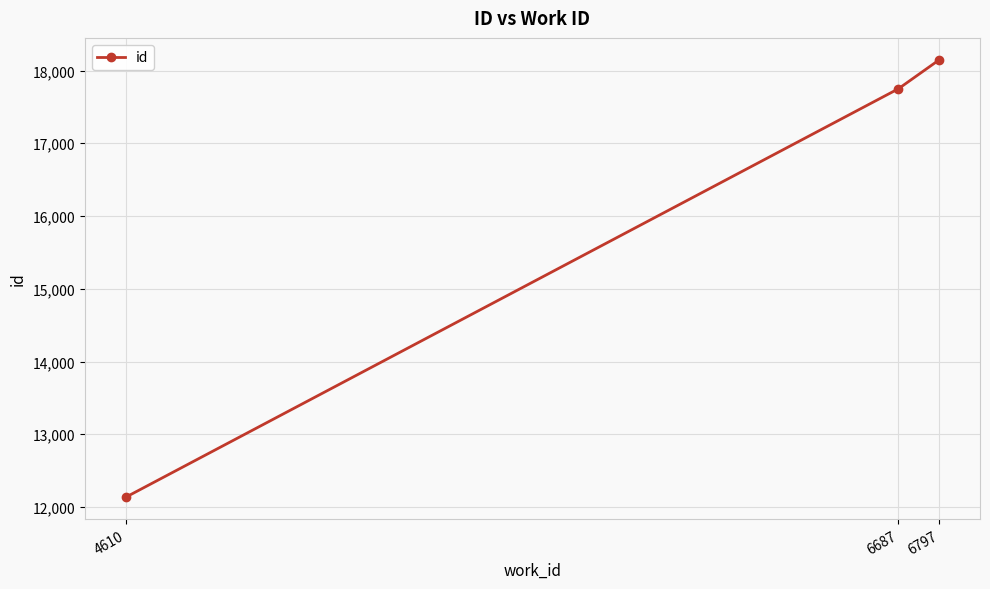

What is the sum of all values?

48031